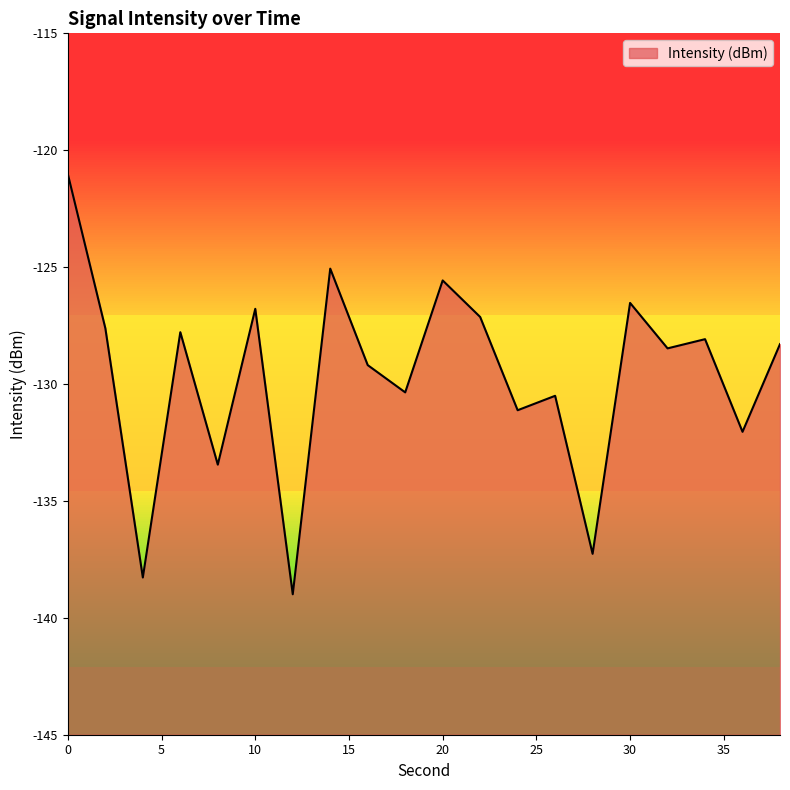

What is the change in value from 30 to 36?

-5.5